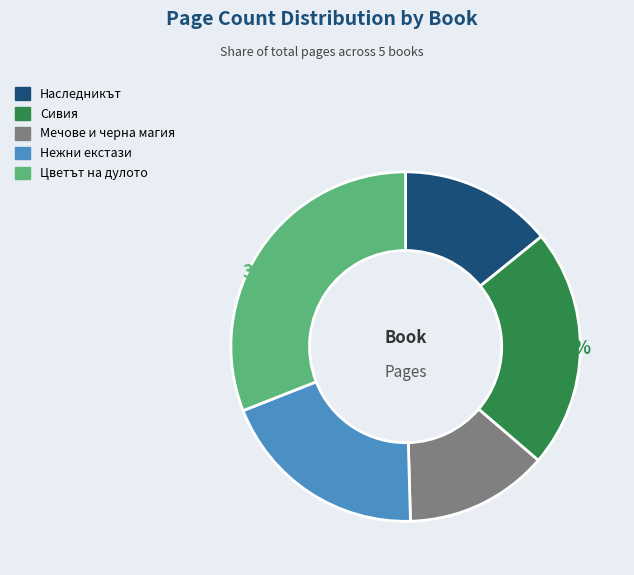

Does any single category account for the majority?

No